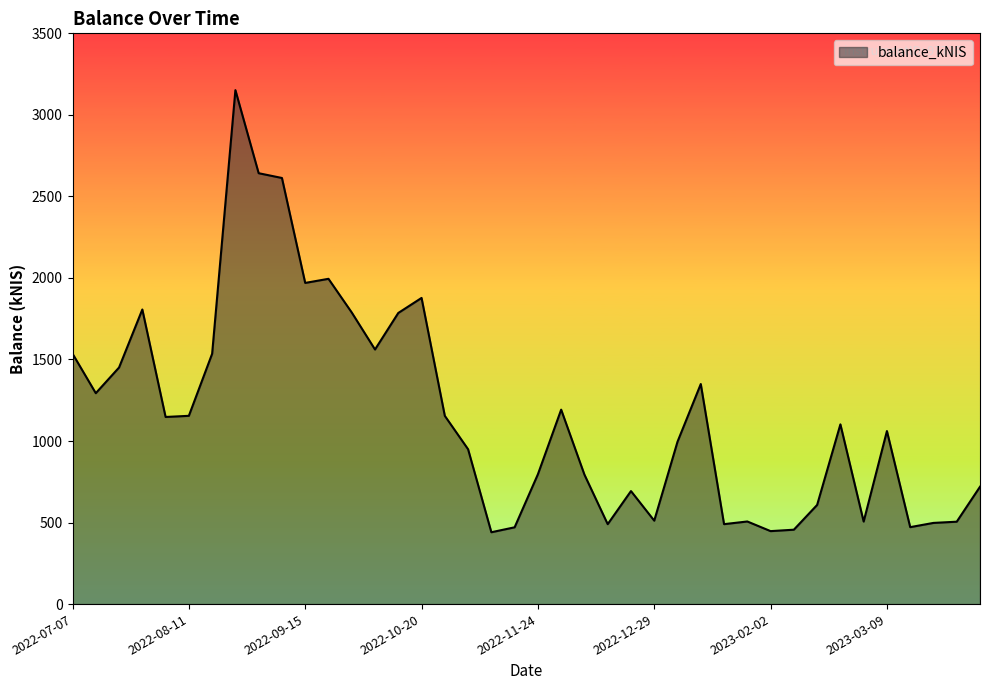

What is the minimum value shown in the chart?

440.6